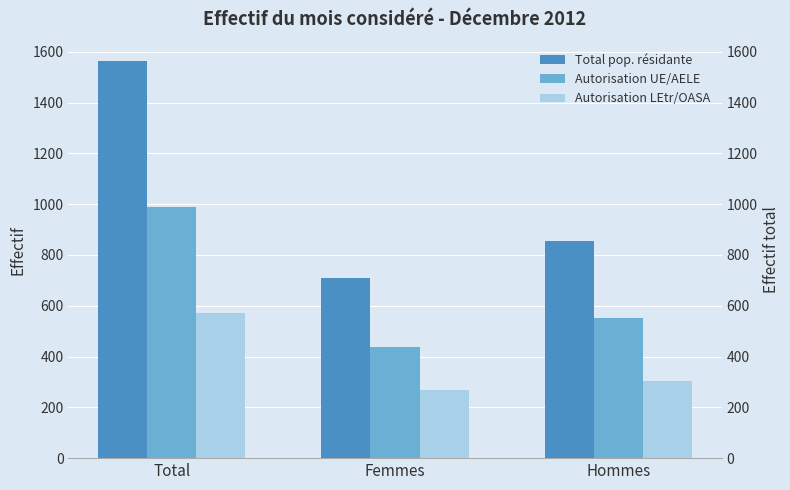

Which series has the largest total across all categories?

Total pop. résidante